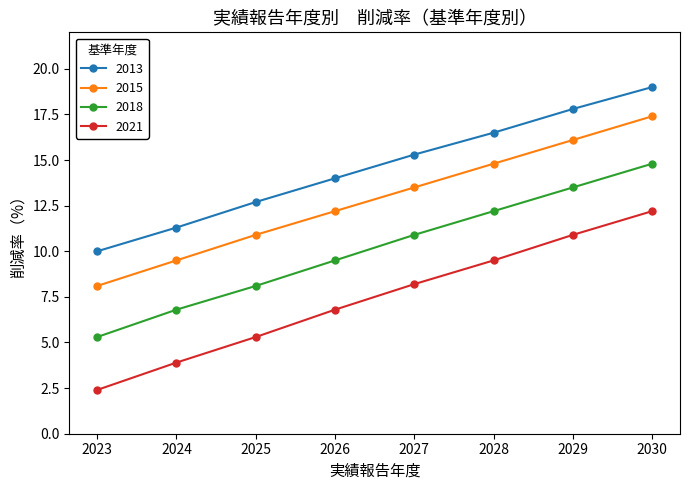

Does the chart display data point markers on the line(s)?

Yes